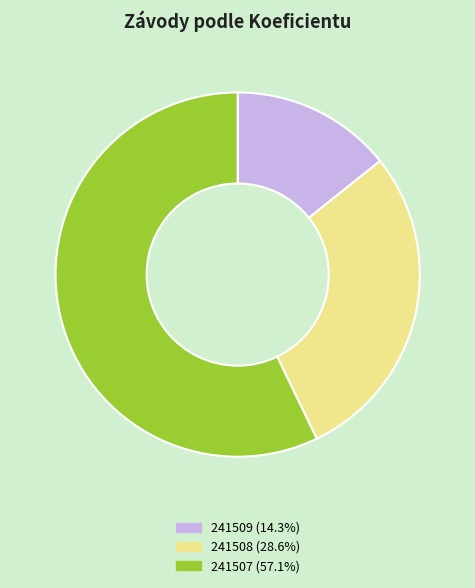

Which category accounts for the majority?

241507